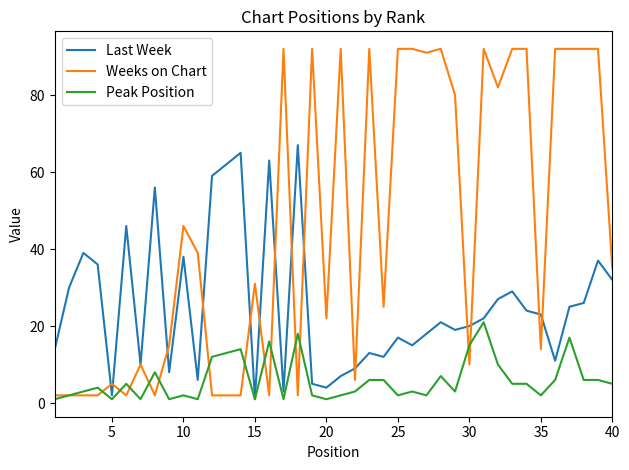

Reading left to right, list all the values displayed in this chart.

Last Week: 14	30	39	36	2	46	10	56	8	38	6	59	62	65	1	63	3	67	5	4	7	9	13	12	17	15	18	21	19	20	22	27	29	24	23	11	25	26	37	32
Weeks on Chart: 2	2	2	2	5	2	10	2	15	46	39	2	2	2	31	2	92	2	92	22	92	6	92	25	92	92	91	92	80	10	92	82	92	92	14	92	92	92	92	35
Peak Position: 1	2	3	4	1	5	1	8	1	2	1	12	13	14	1	16	1	18	2	1	2	3	6	6	2	3	2	7	3	15	21	10	5	5	2	6	17	6	6	5